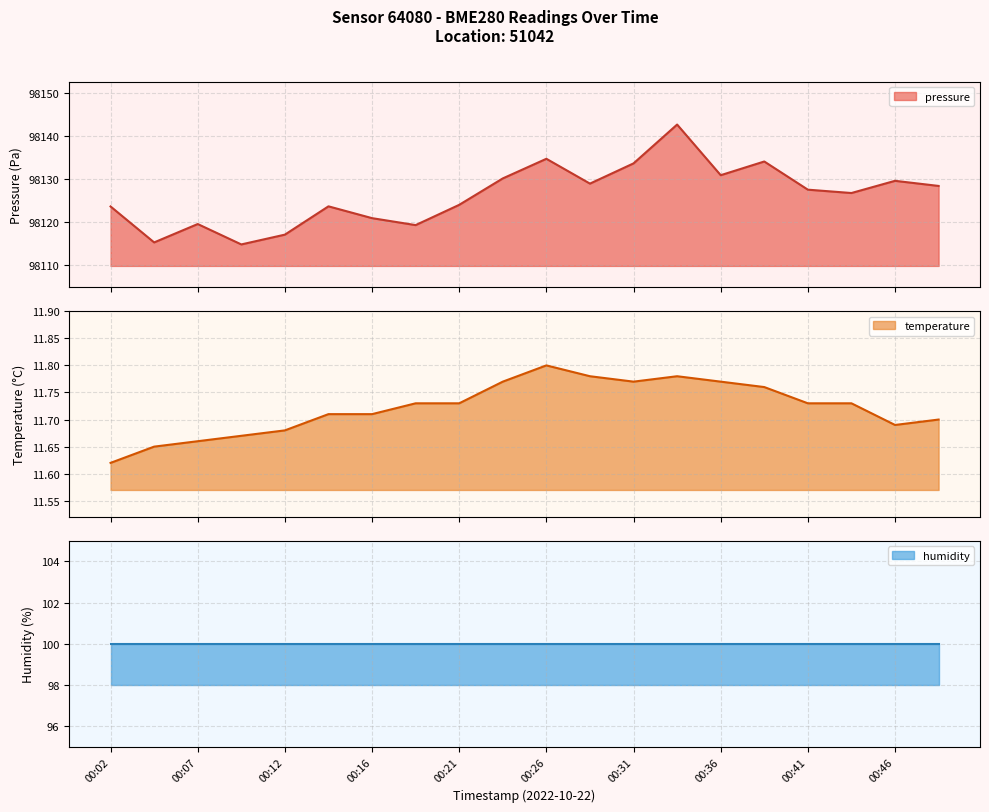

True or false: temperature and pressure intersect in this chart.

False